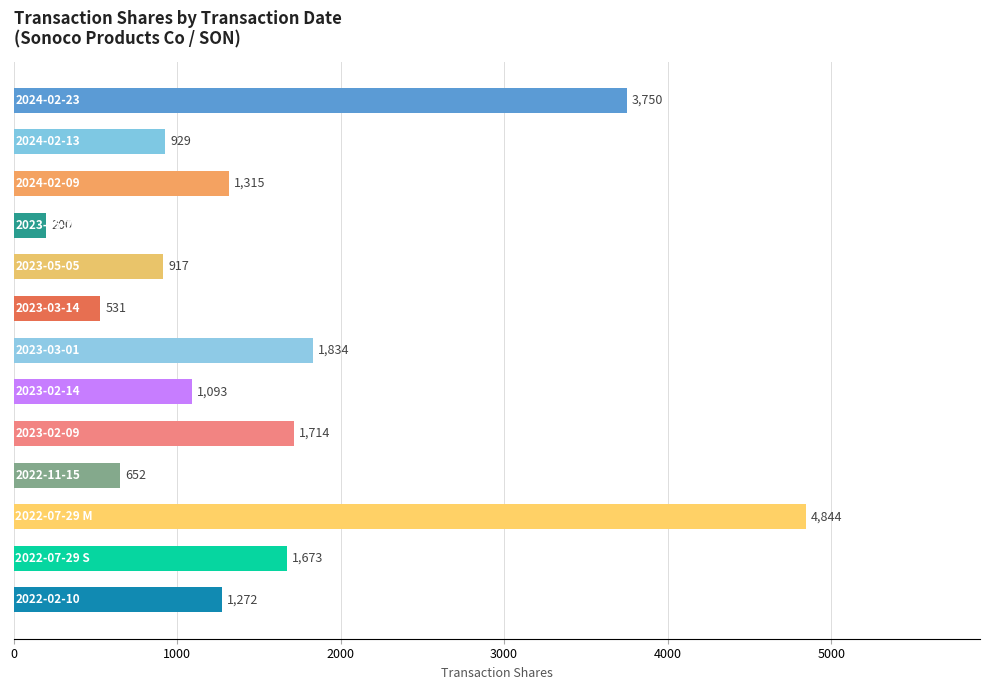

What is the greatest value displayed?

4844